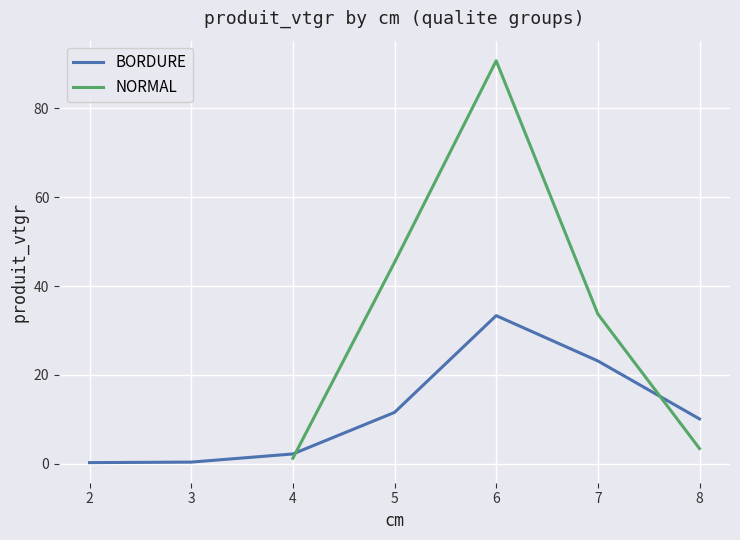

Is it true that produit_vtgr equals 55.2 at 7?

False